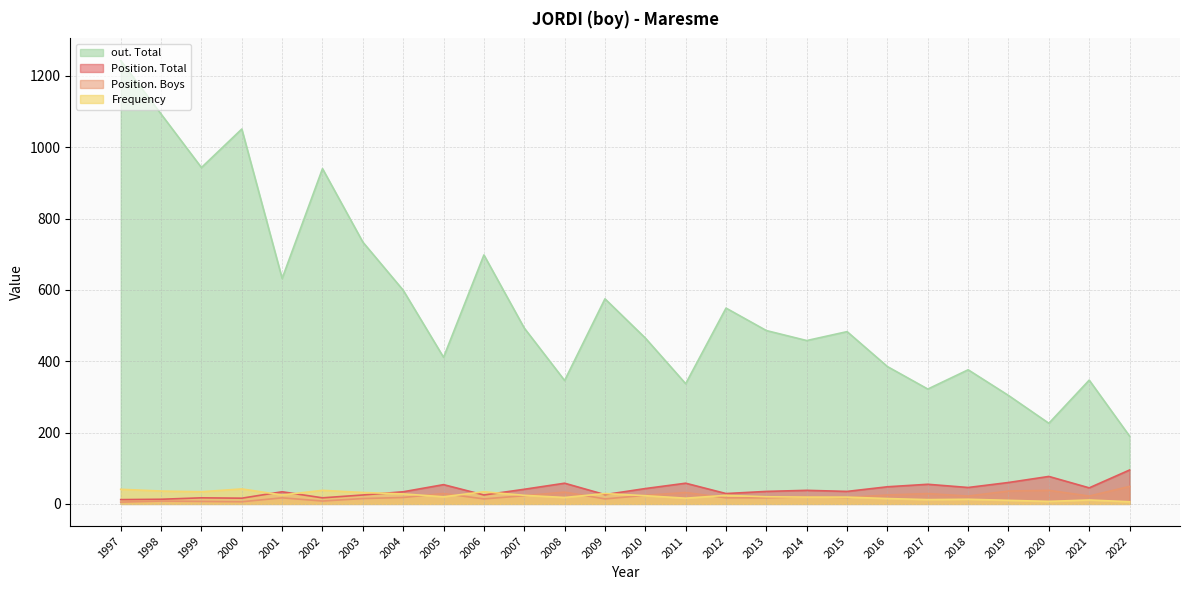

The value of Position. Total at 2007 is 14. True or false?

False